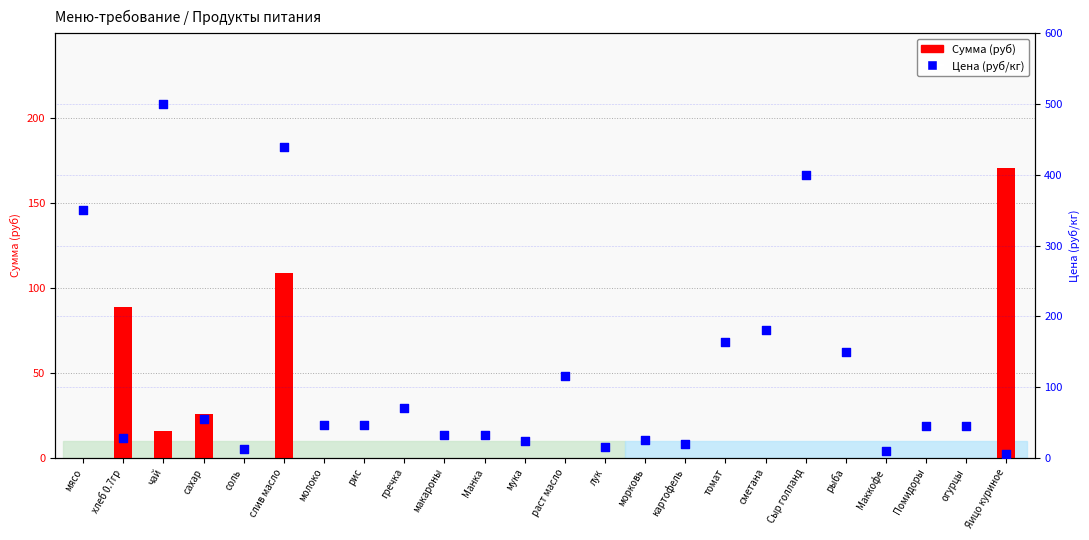

At which category is the sum across all series the highest?

слив масло